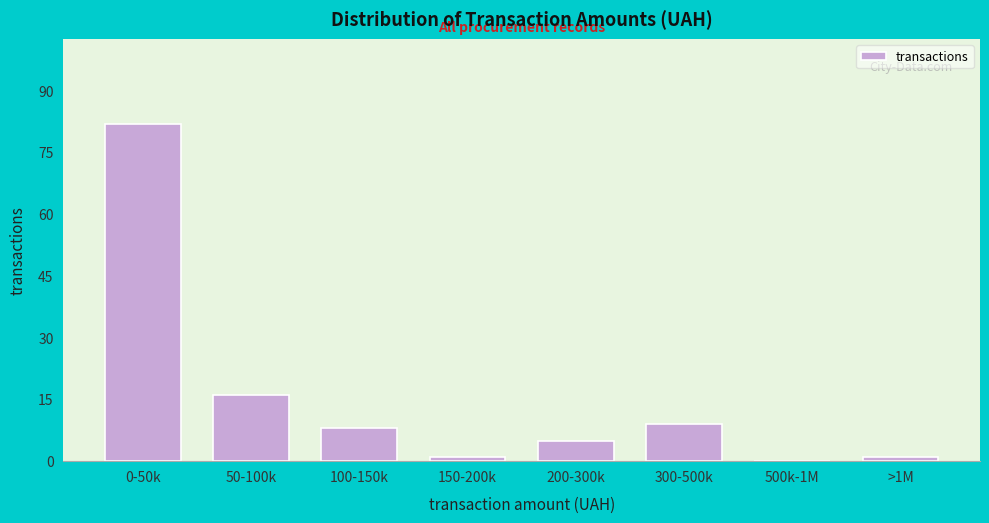

Reading left to right, list all the values displayed in this chart.

0-50k=82	50-100k=16	100-150k=8	150-200k=1	200-300k=5	300-500k=9	500k-1M=0	>1M=1